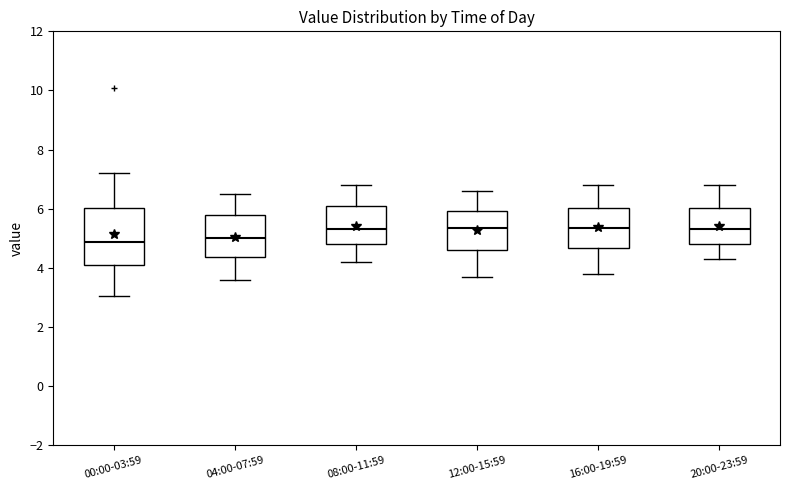

Reading left to right, transcribe this box plot: for each box, give where its median line is, the range the box spans, and where its two whiskers end, as read against the y-axis. The values are not printed on the chart, so give them approximately, as read against the axis.

00:00-03:59: median 4.8, box 4.2 to 6.0, whiskers 3.0 to 7.2
04:00-07:59: median 5.0, box 4.4 to 5.8, whiskers 3.6 to 6.6
08:00-11:59: median 5.4, box 4.8 to 6.2, whiskers 4.2 to 6.8
12:00-15:59: median 5.4, box 4.6 to 6.0, whiskers 3.8 to 6.6
16:00-19:59: median 5.4, box 4.6 to 6.0, whiskers 3.8 to 6.8
20:00-23:59: median 5.4, box 4.8 to 6.0, whiskers 4.4 to 6.8